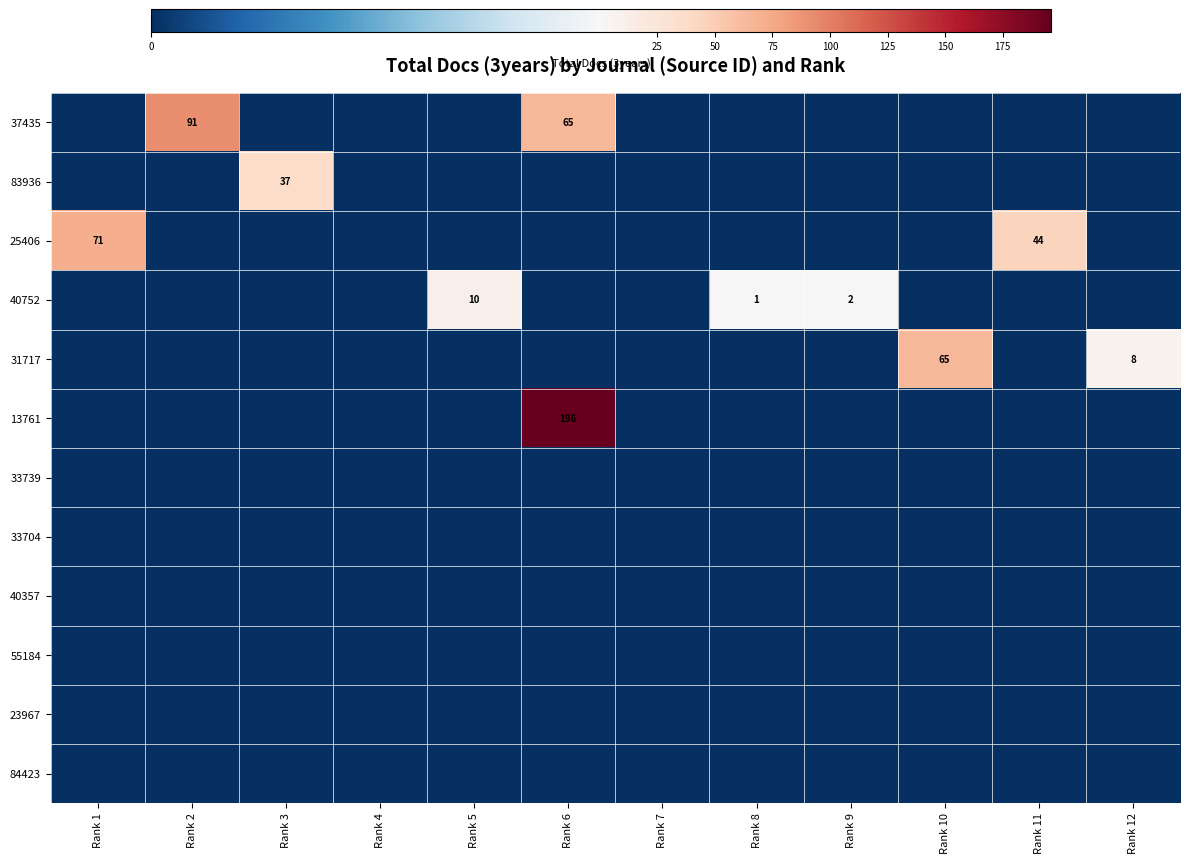

Is it true that 83936 equals 37 at Rank 3?

True